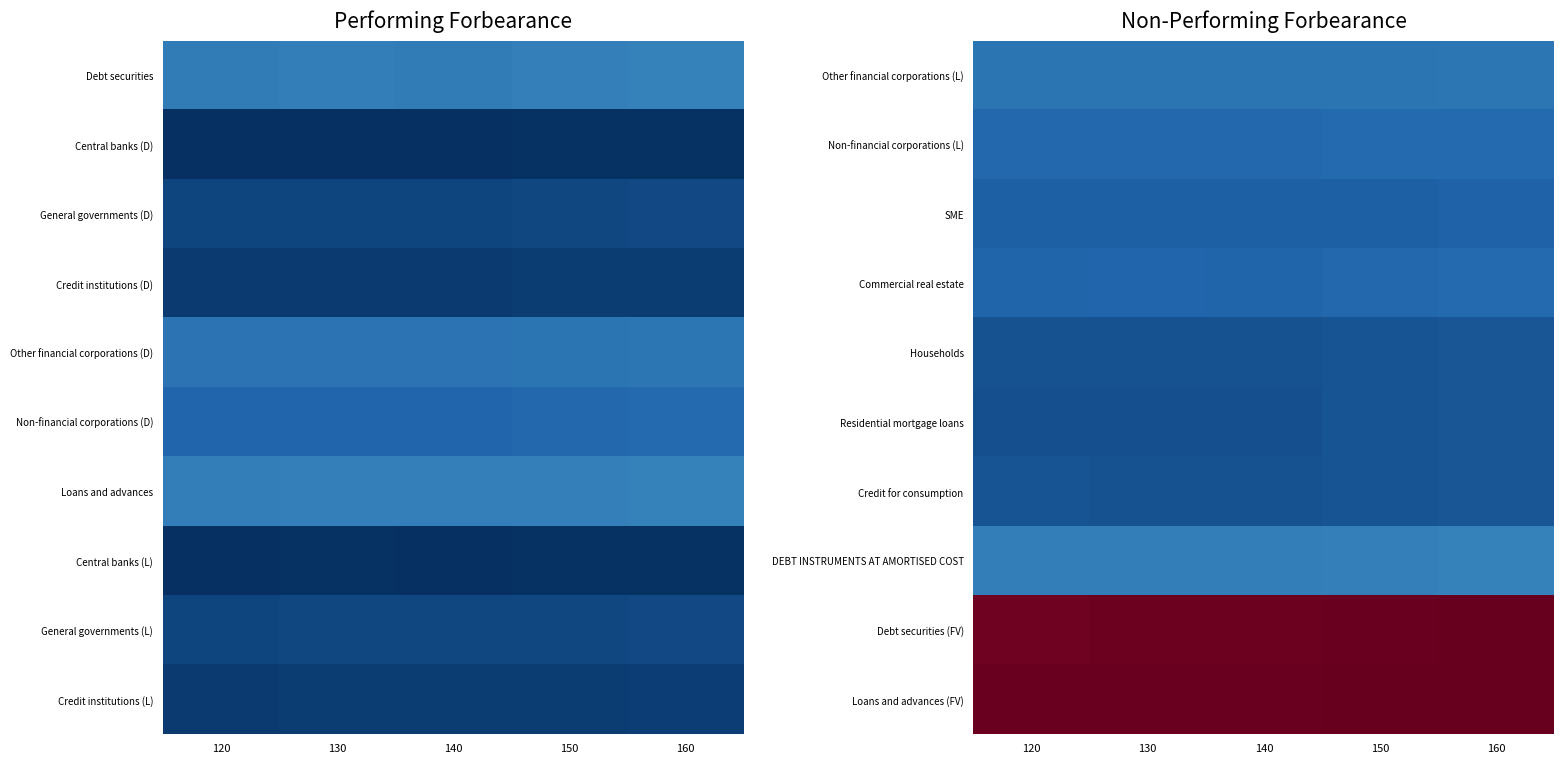

Rank the series by their maximum value, from highest to lowest.

Loans and advances (FV), Debt securities (FV), DEBT INSTRUMENTS AT AMORTISED COST, Other financial corporations (L), Non-financial corporations (L), Commercial real estate, SME, Credit for consumption, Households, Residential mortgage loans